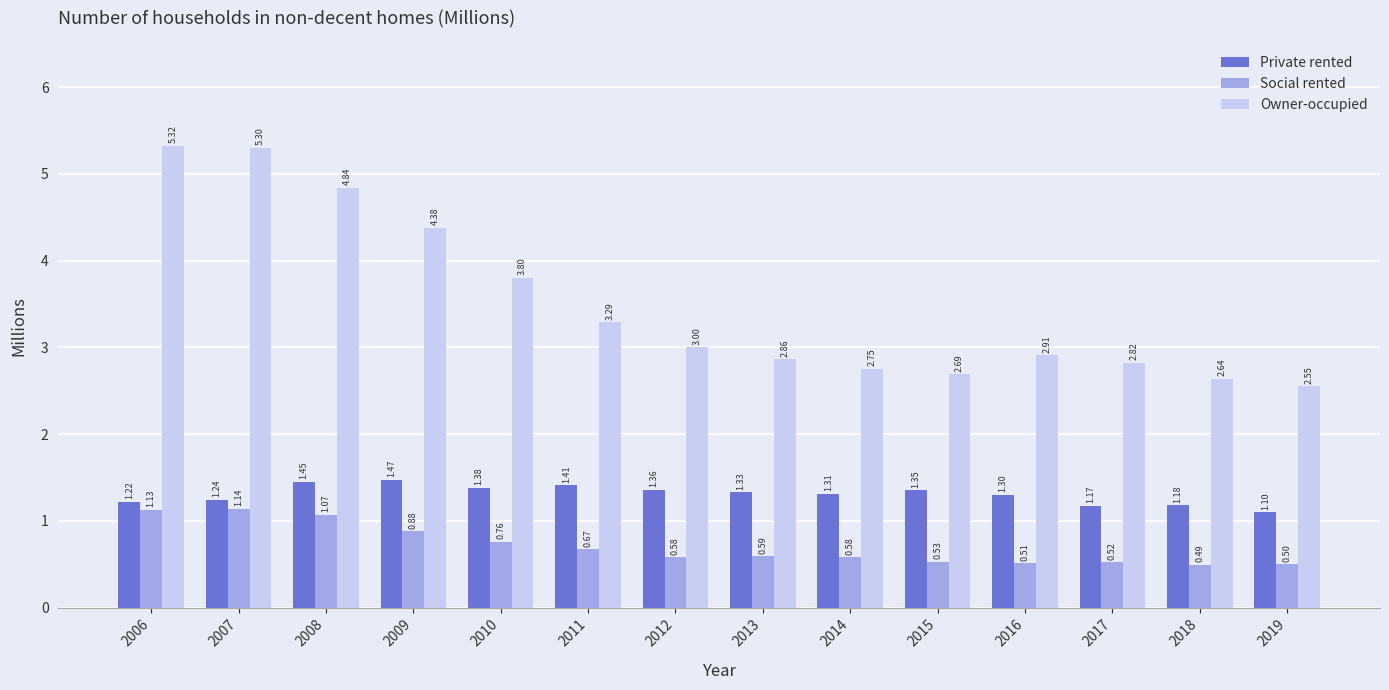

What is the value of the Social rented bar at the 12th from the left?

0.5